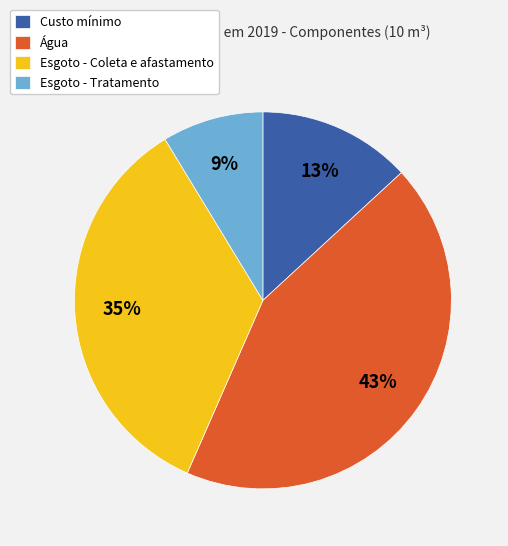

True or false: Água accounts for 43% of the total.

True